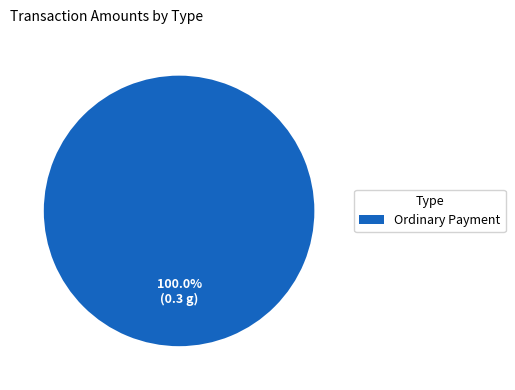

Rank the categories by value from highest to lowest.

Ordinary Payment